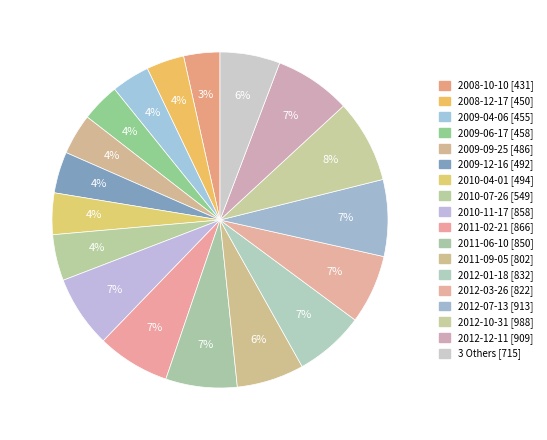

How many segments does this pie chart have?

18